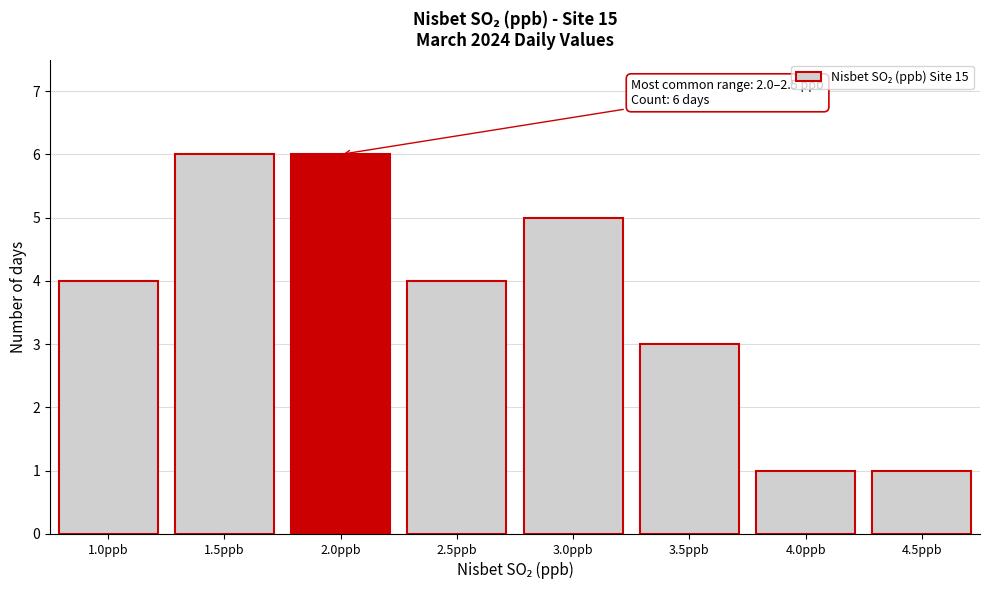

Reading left to right, extract all data points from this chart.

1.0ppb=4	1.5ppb=6	2.0ppb=6	2.5ppb=4	3.0ppb=5	3.5ppb=3	4.0ppb=1	4.5ppb=1